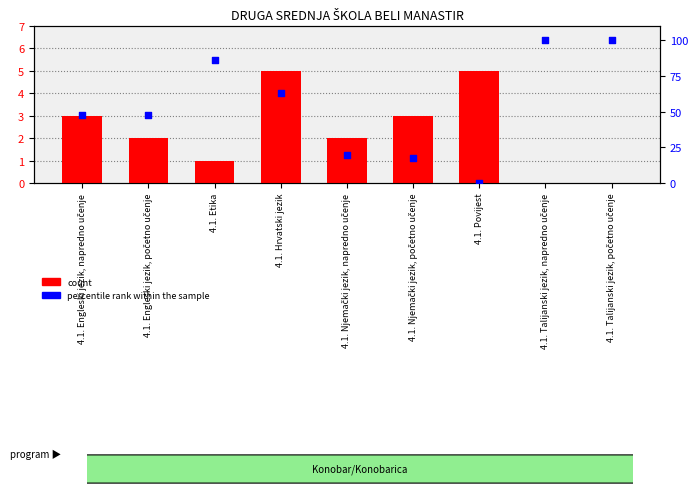

Which series has the largest total across all categories?

percentile rank within the sample